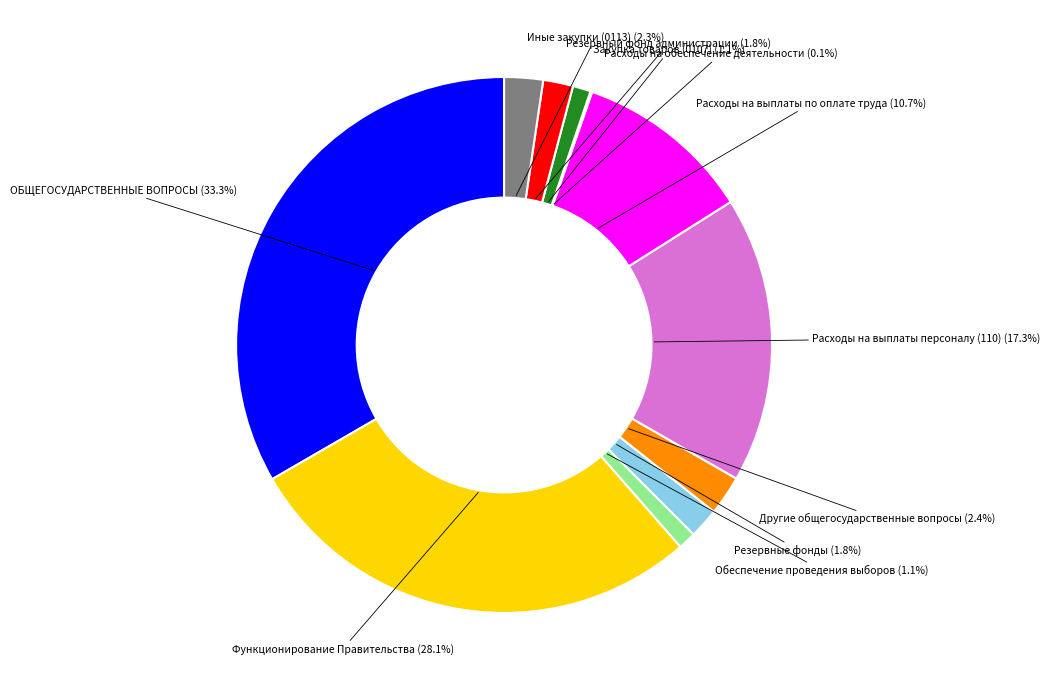

What is the ratio of the value at Другие общегосударственные вопросы to the value at Резервный фонд администрации?

1.3